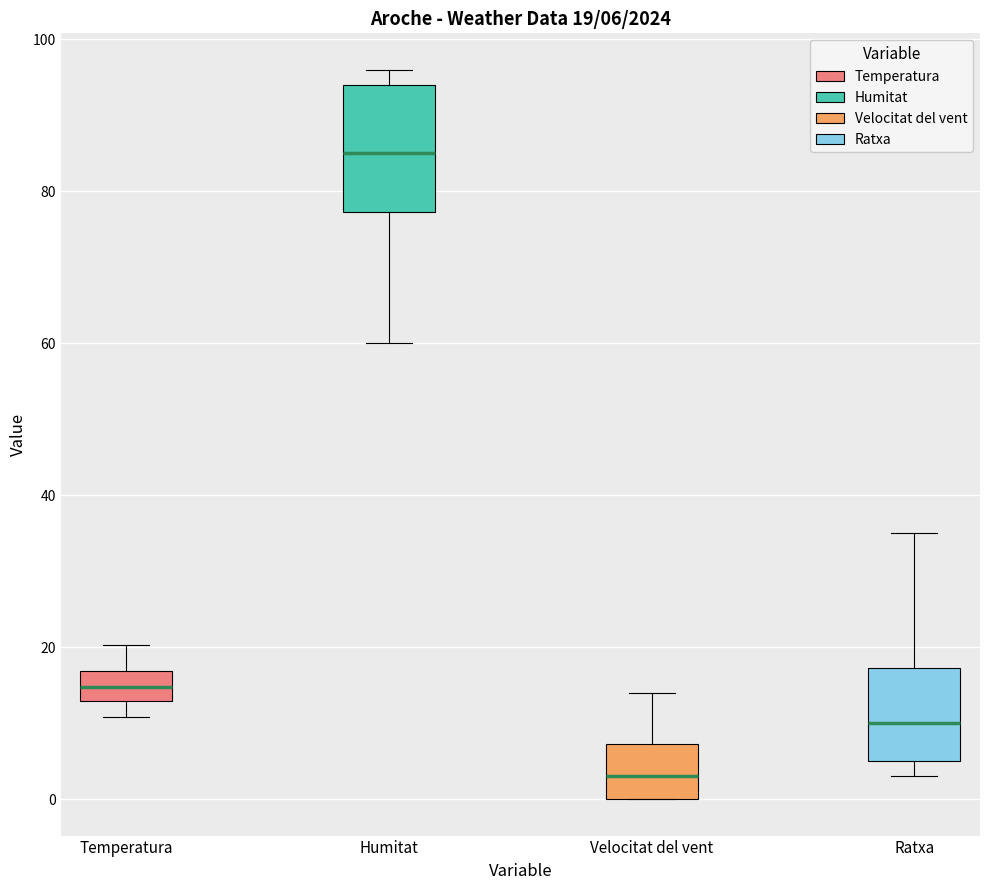

Which box has the lowest median line?

Velocitat del vent